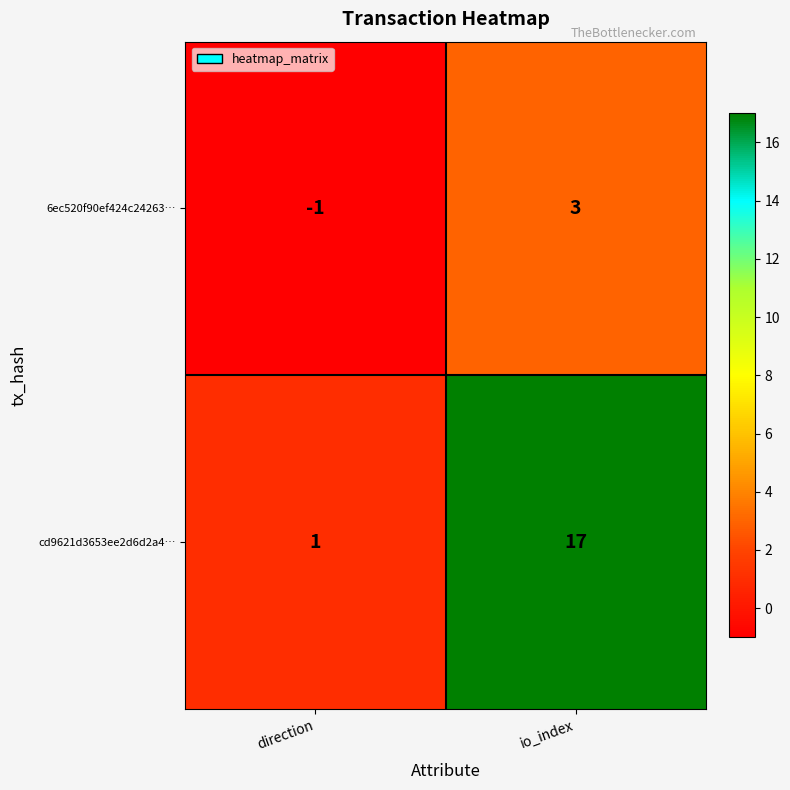

At which label is 6ec520f90ef424c24263… closest to 1?

direction